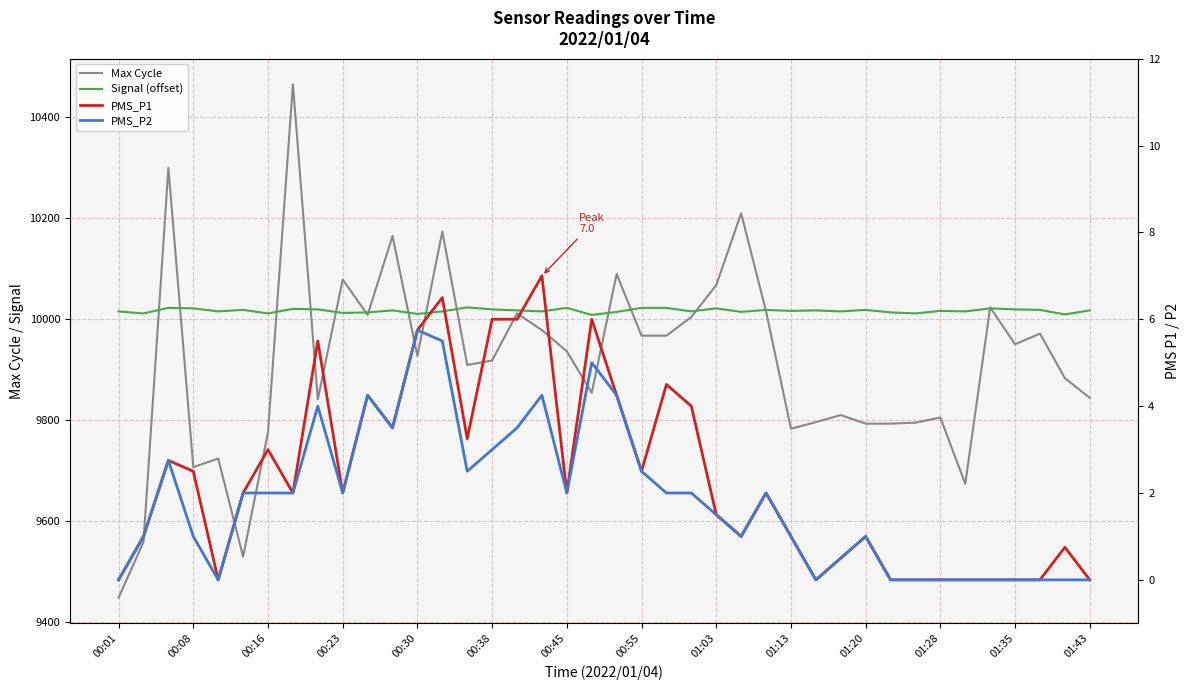

What is the spread (max minus min) of values at 00:55?

10019.5